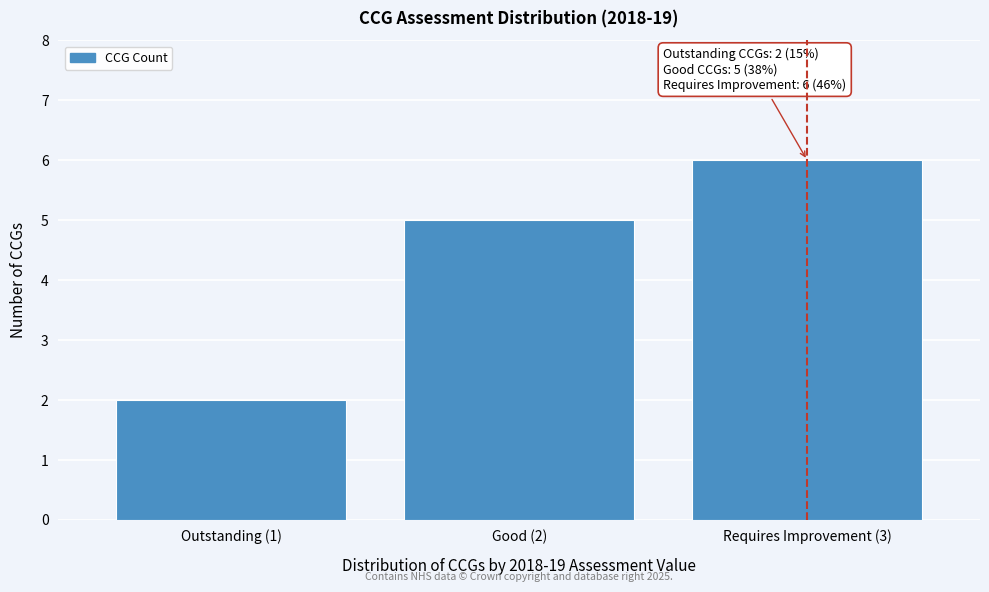

Reading right to left, list all the values displayed in this chart.

Requires Improvement (3)=6	Good (2)=5	Outstanding (1)=2